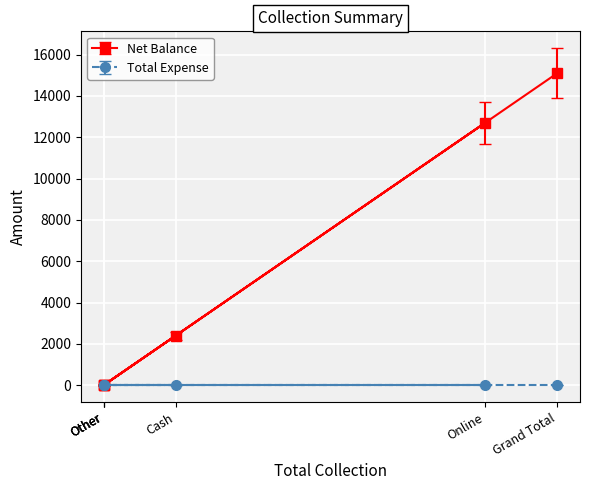

What is the label of the 1st point from the right?

Grand Total